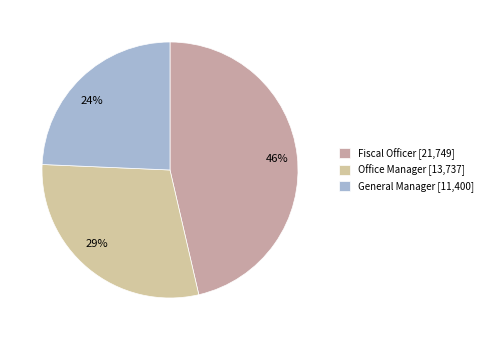

Combined, do Office Manager and General Manager account for over 50%?

Yes